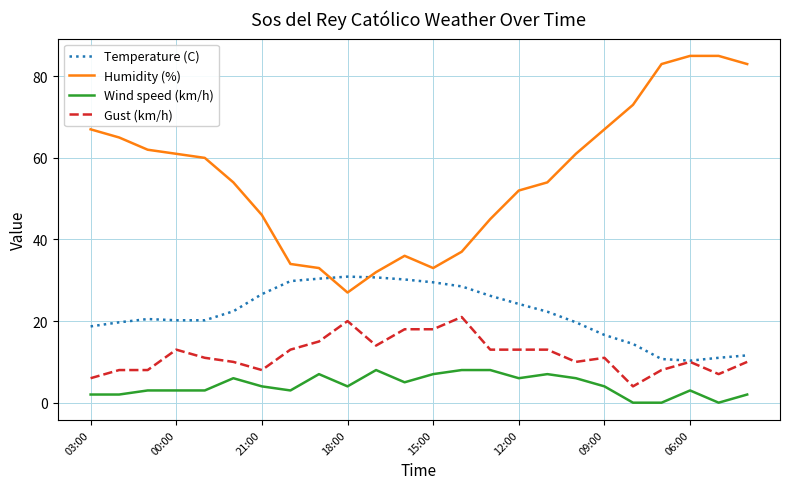

True or false: Humidity (%) and Wind speed (km/h) cross at least once.

False